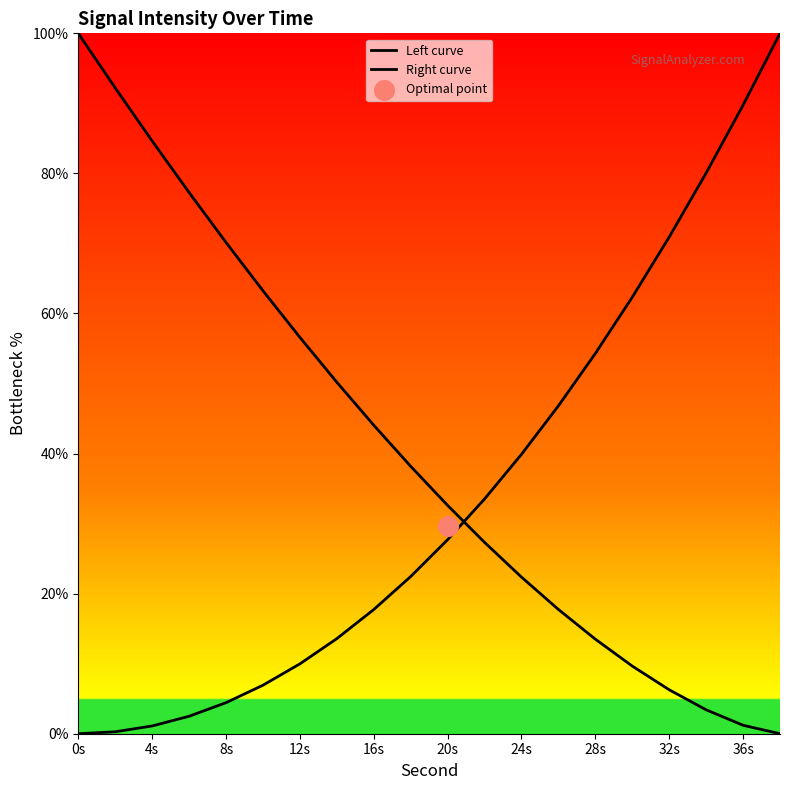

Which series contains the lowest Y value?

Left curve